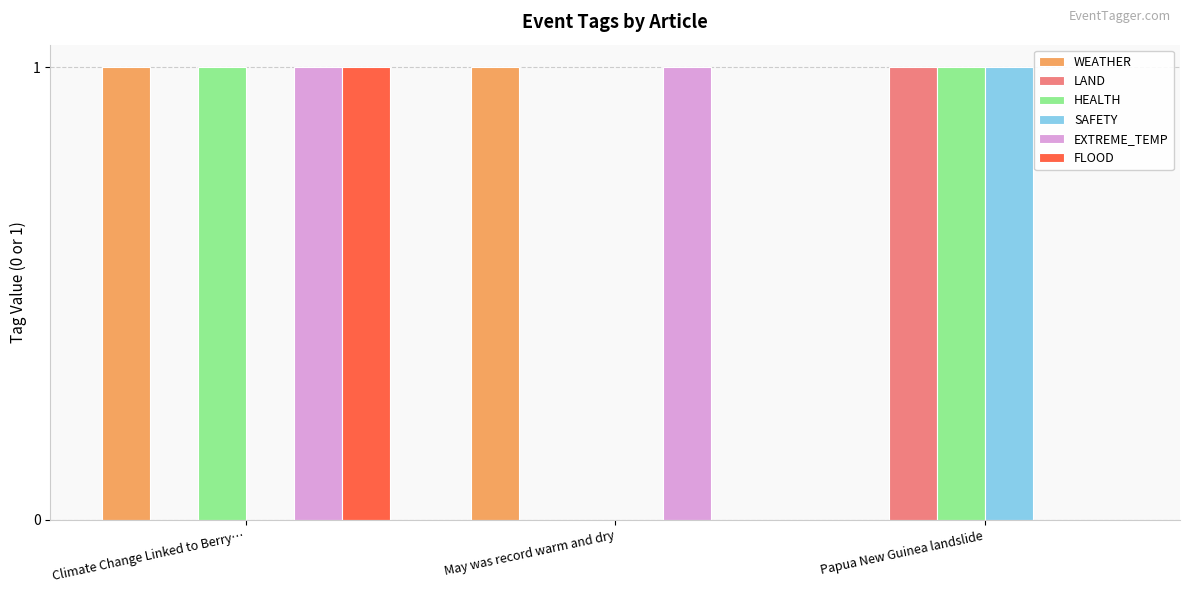

Is the value of LAND at Climate Change Linked to Berry… greater than the value of EXTREME_TEMP at May was record warm and dry?

No